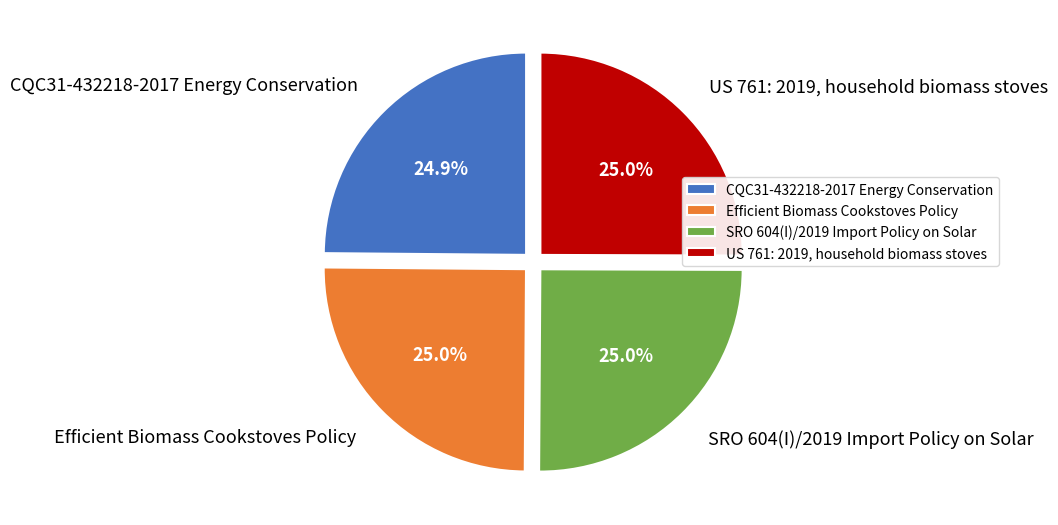

What percentage is NOT represented by US 761: 2019, household biomass stoves?

75.0%